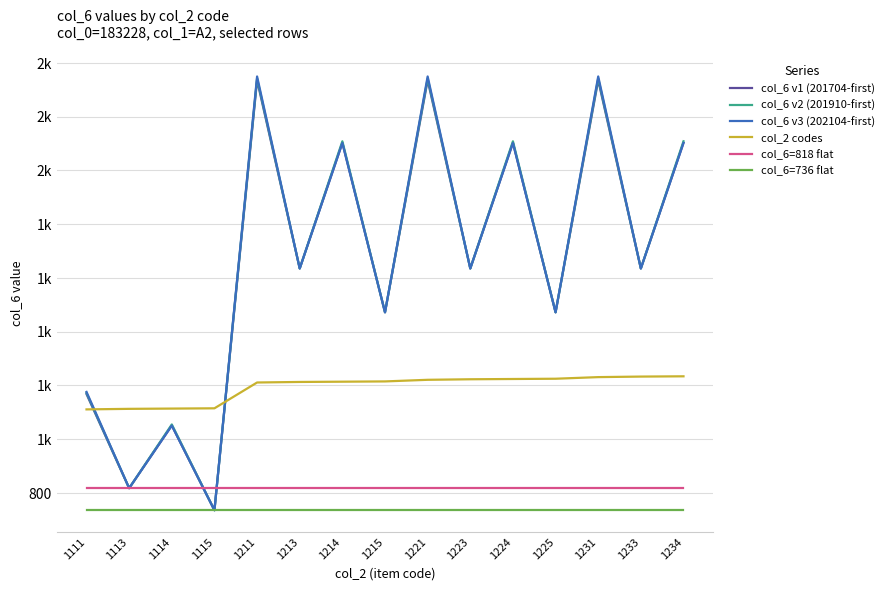

What are all the series names shown in the legend?

col_6 v1 (201704-first), col_6 v2 (201910-first), col_6 v3 (202104-first), col_2 codes, col_6=818 flat, col_6=736 flat